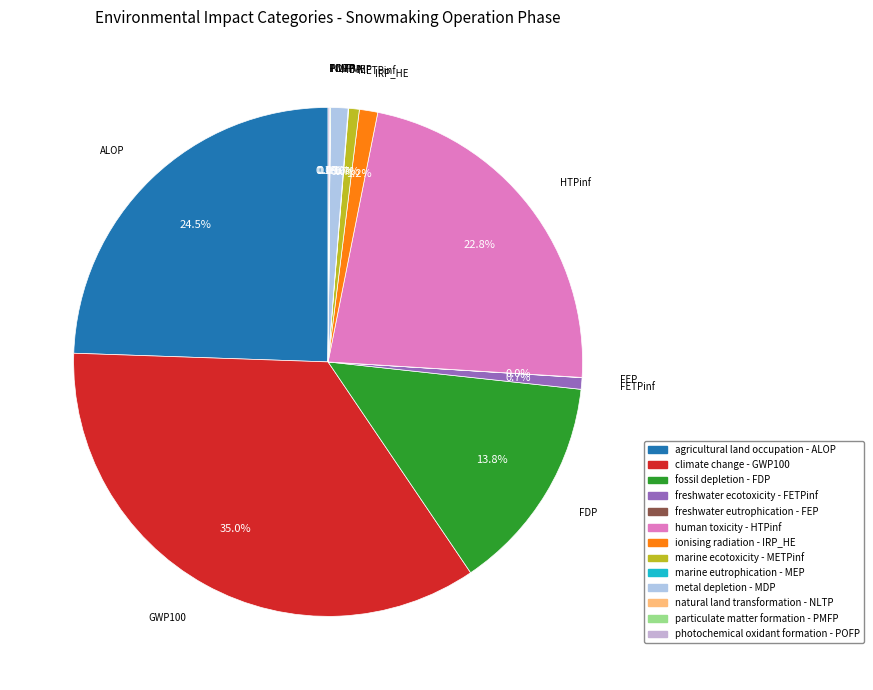

Rank the categories by value from highest to lowest.

climate change - GWP100, agricultural land occupation - ALOP, human toxicity - HTPinf, fossil depletion - FDP, ionising radiation - IRP_HE, metal depletion - MDP, freshwater ecotoxicity - FETPinf, marine ecotoxicity - METPinf, photochemical oxidant formation - POFP, particulate matter formation - PMFP, marine eutrophication - MEP, freshwater eutrophication - FEP, natural land transformation - NLTP